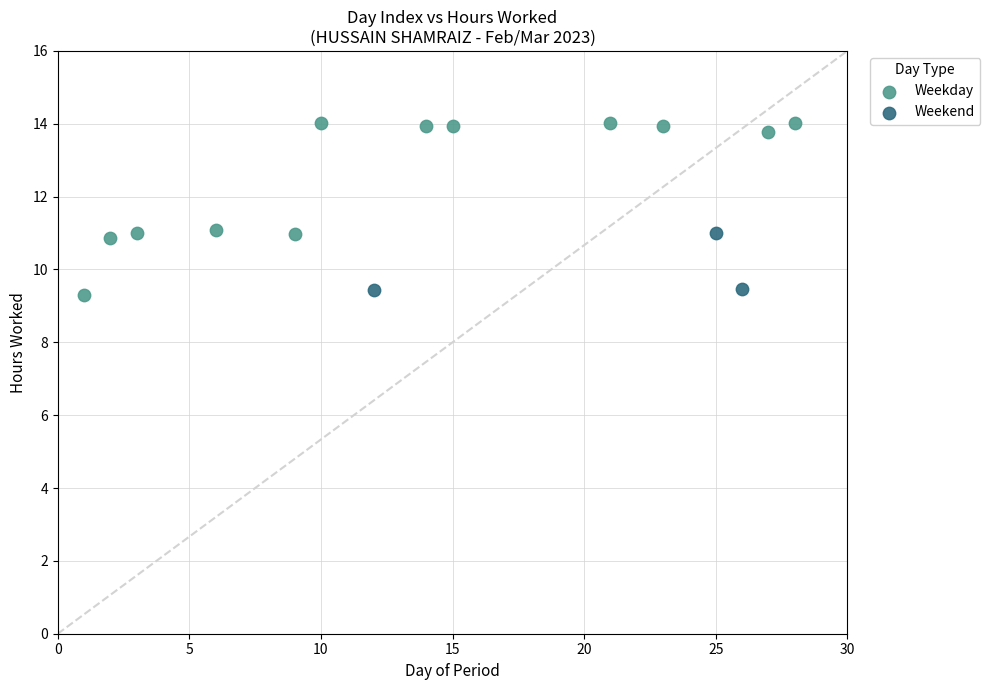

Which series reaches the maximum Y coordinate?

Weekday